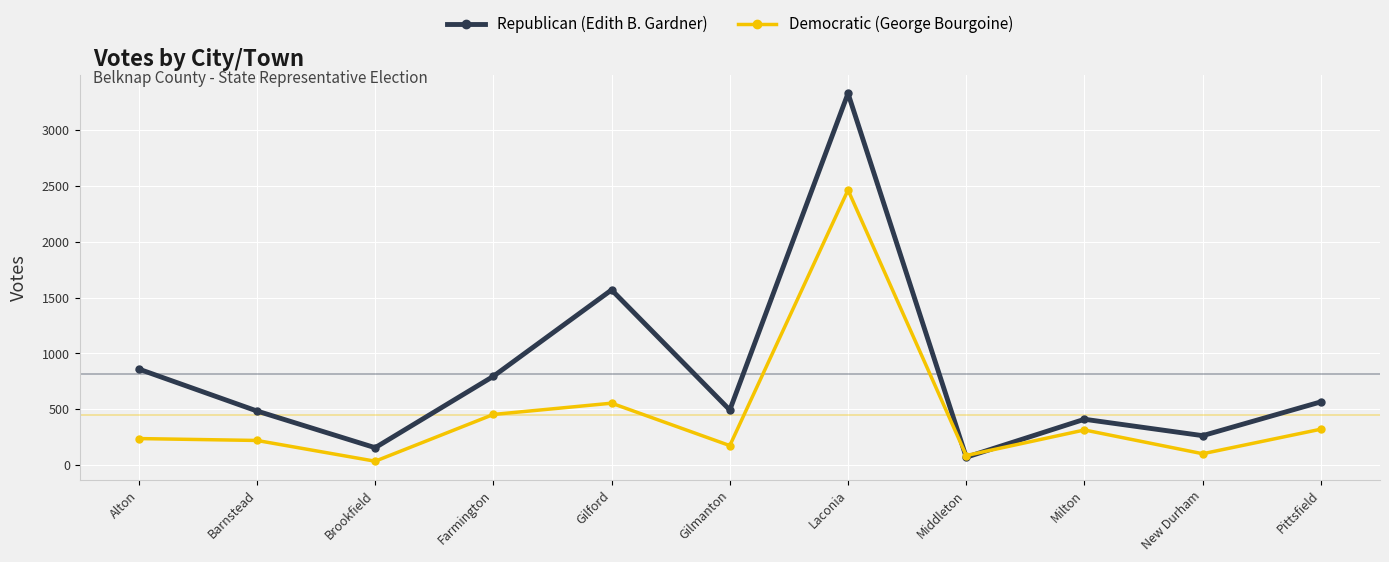

In Democratic (George Bourgoine), how many points are lower than both neighbors (excluding endpoints)?

4